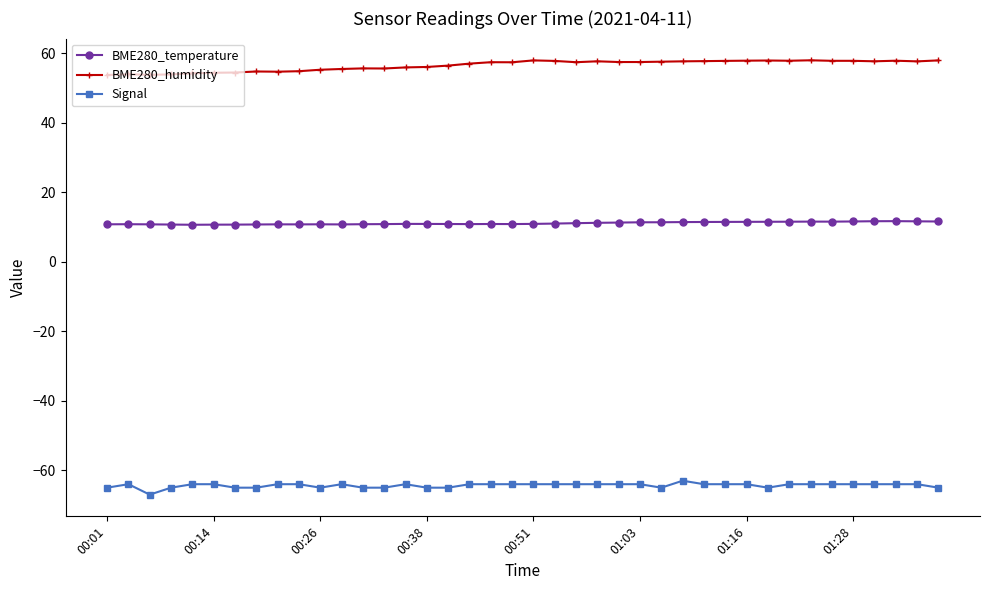

What is the minimum value for Signal?

-67.0